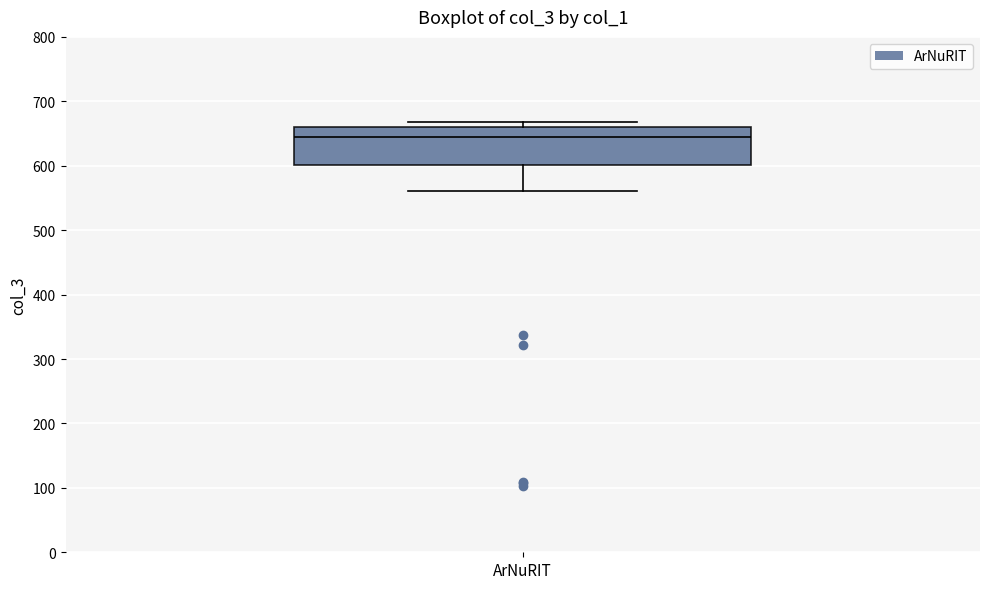

Transcribe this box plot: give where the median line is, the range the box spans, and where the two whiskers end, as read against the y-axis. The values are not printed on the chart, so give them approximately, as read against the axis.

median 650, box 600 to 660, whiskers 560 to 670